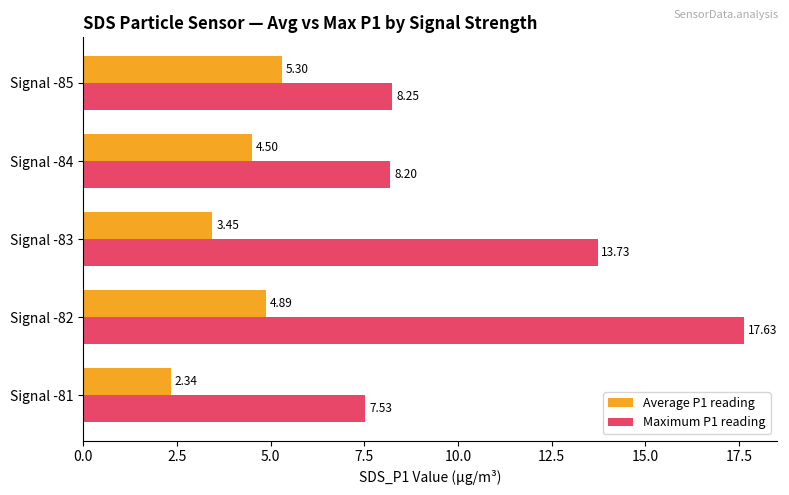

Rank the series by their maximum value, from lowest to highest.

Average P1 reading, Maximum P1 reading